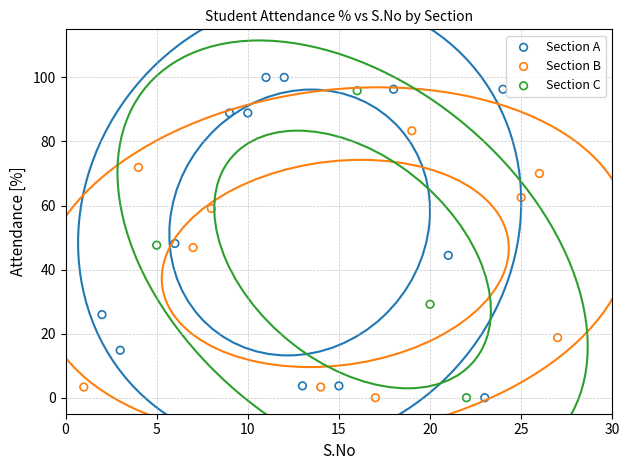

Which series has the largest Y range (max minus min)?

Section A